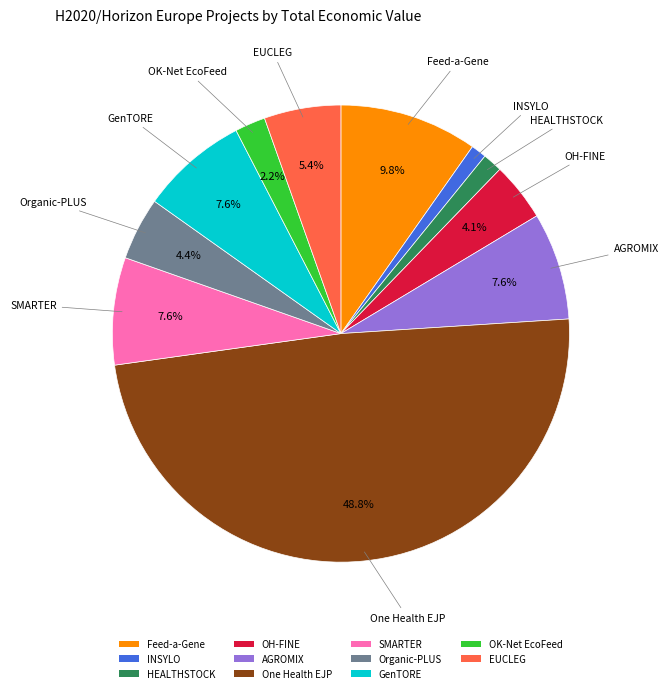

How many slices are in this pie chart?

11